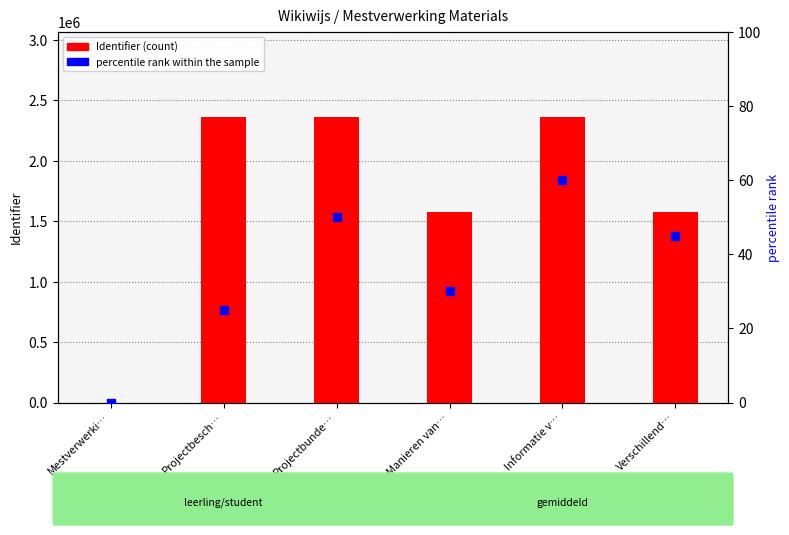

Rank the series by their maximum value, from lowest to highest.

percentile rank within the sample, Identifier